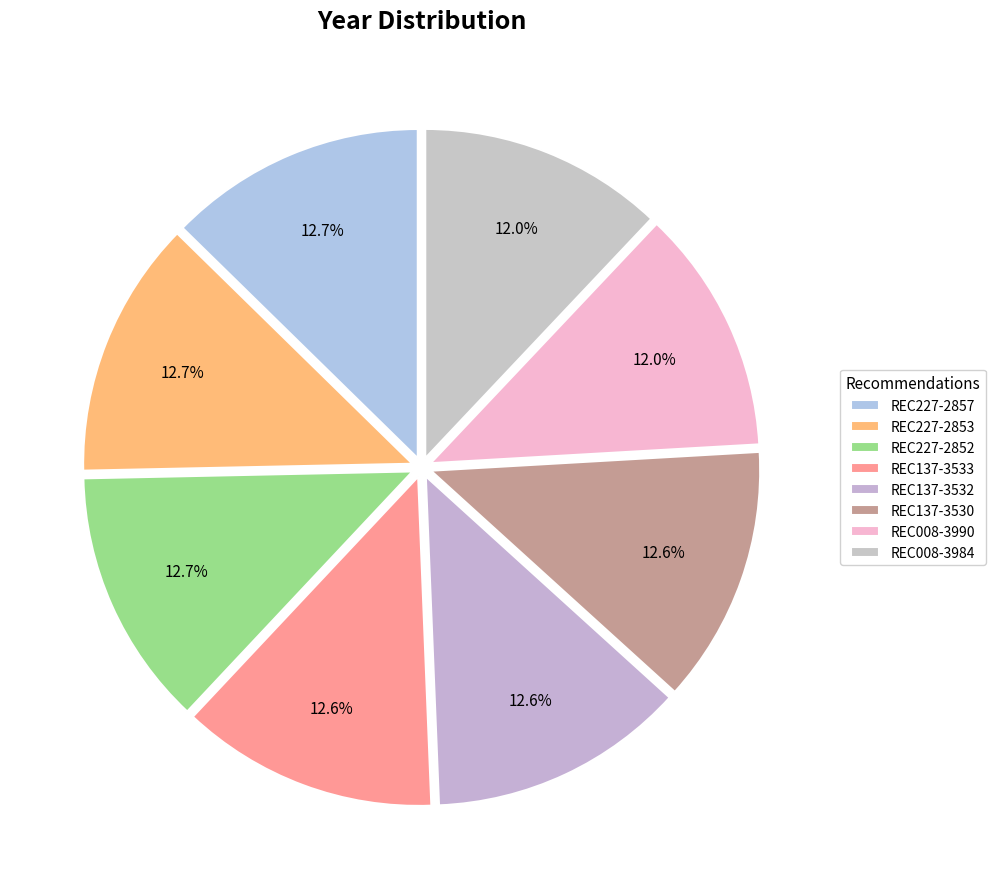

True or false: REC227-2852 accounts for 13% of the total.

True